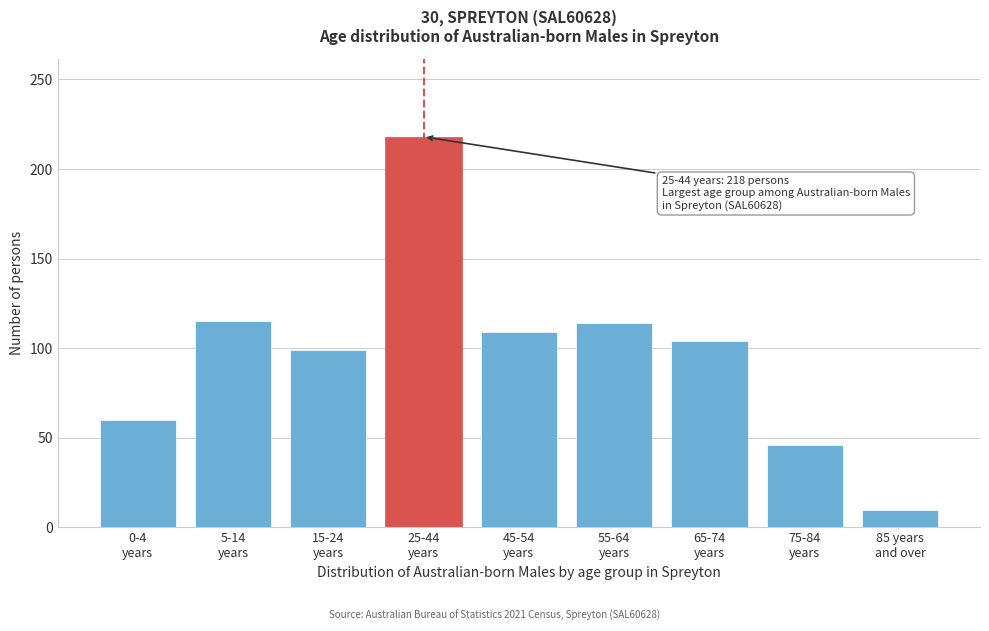

What is the difference between the maximum and second lowest values?

172